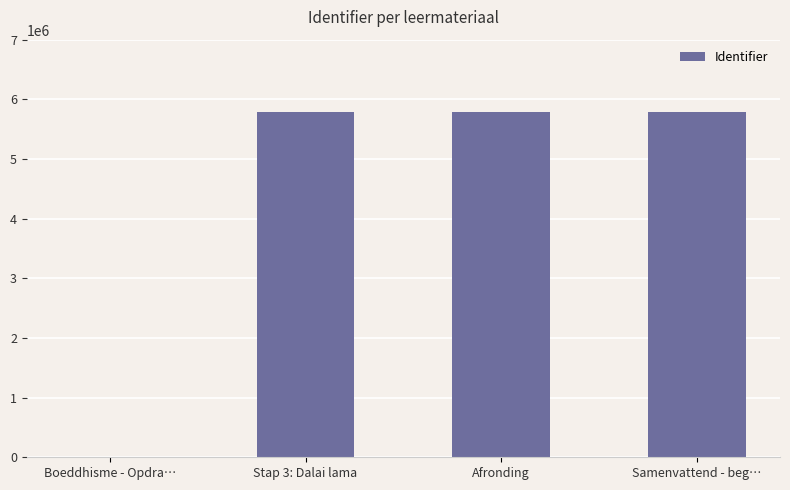

The value at Afronding is 1234454. True or false?

False